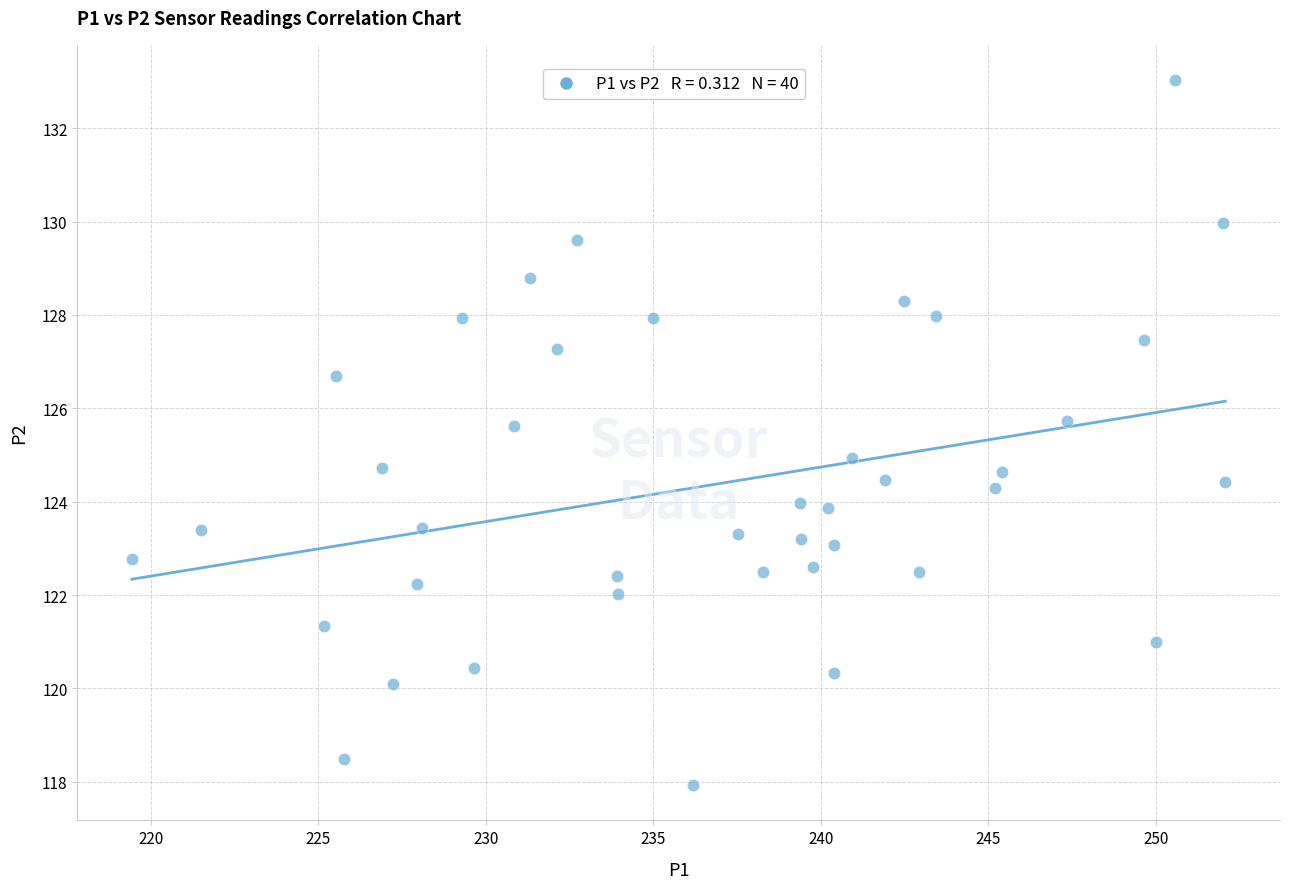

What is the range of X values (max minus min)?

32.6